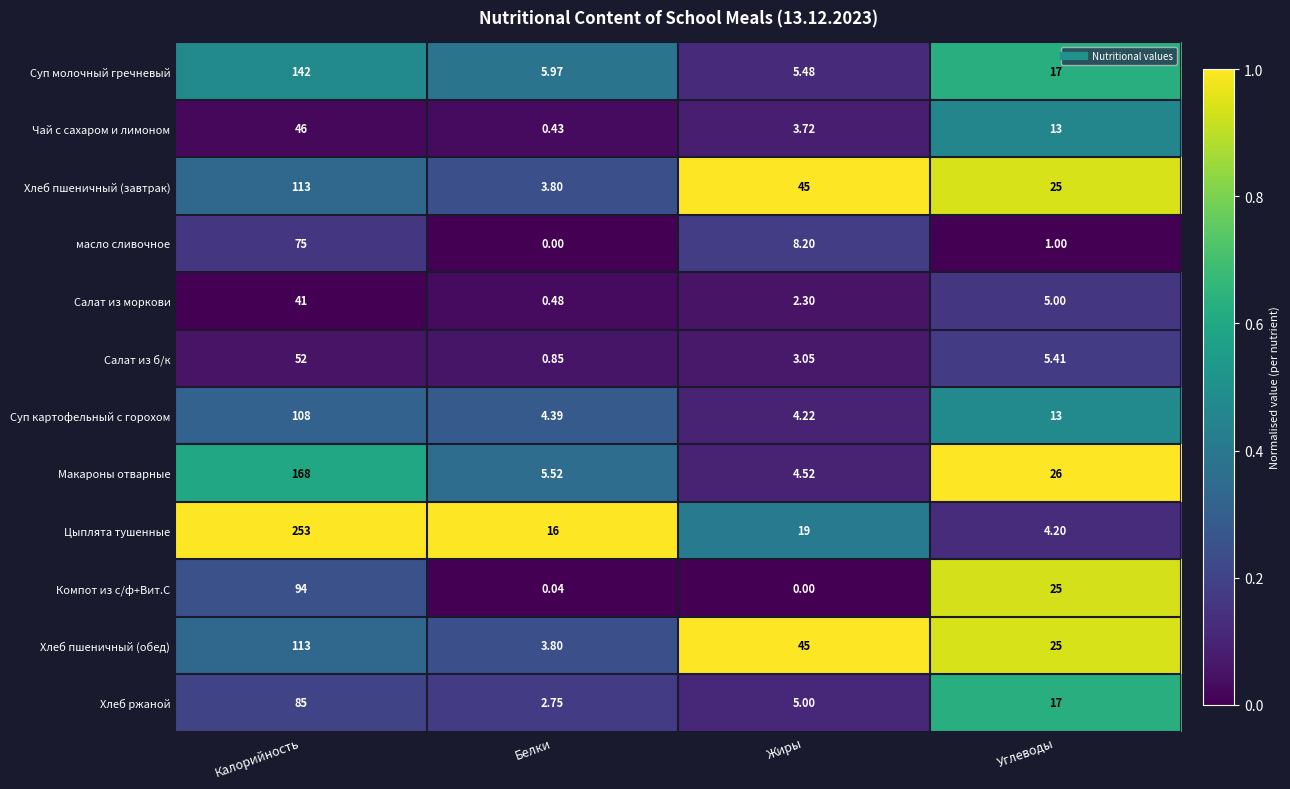

Which series has the widest spread of values?

Цыплята тушенные